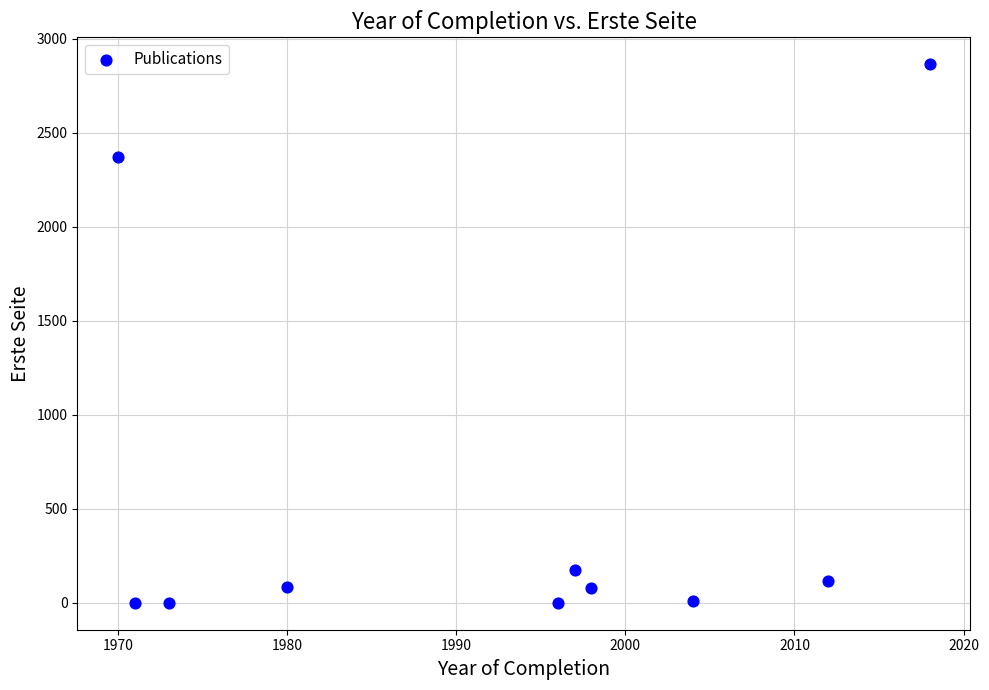

What is the range of Y values (max minus min)?

2864